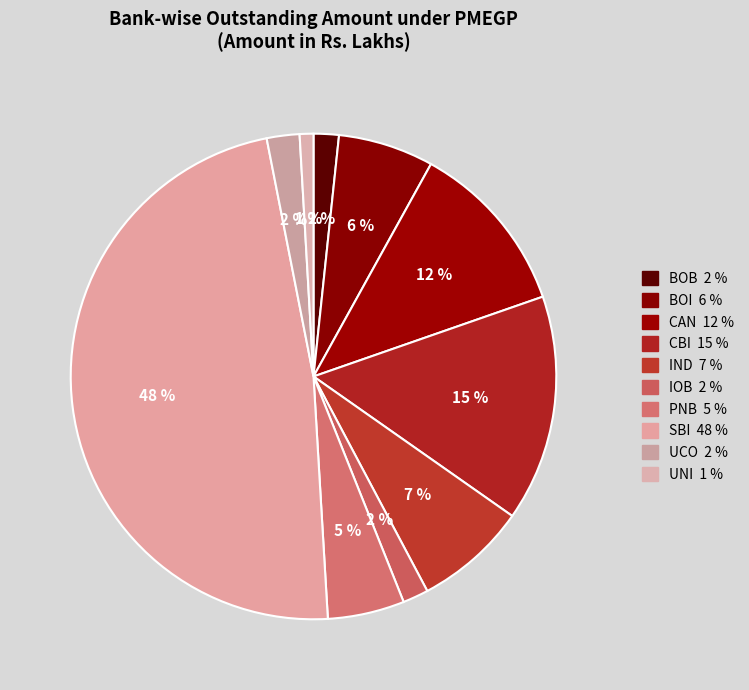

Count the number of slices in the pie.

10